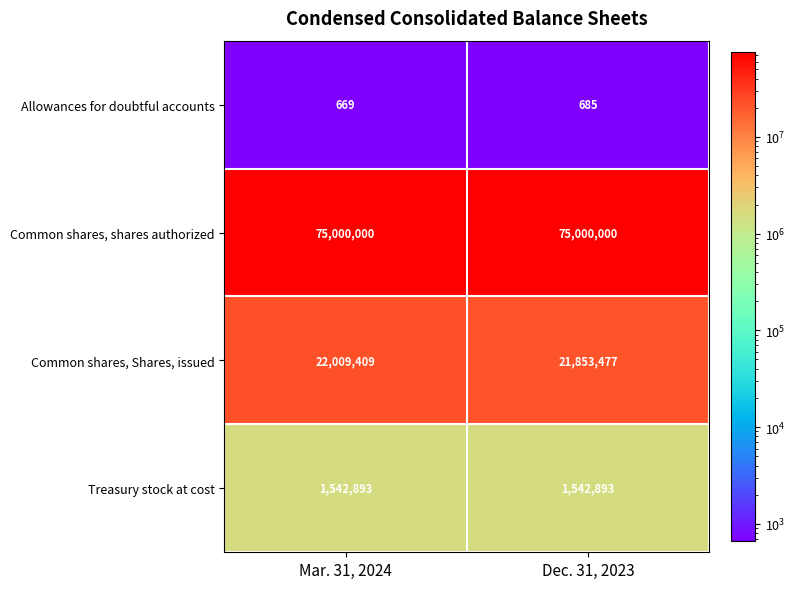

What is the sum of all Common shares, Shares, issued values?

43862886